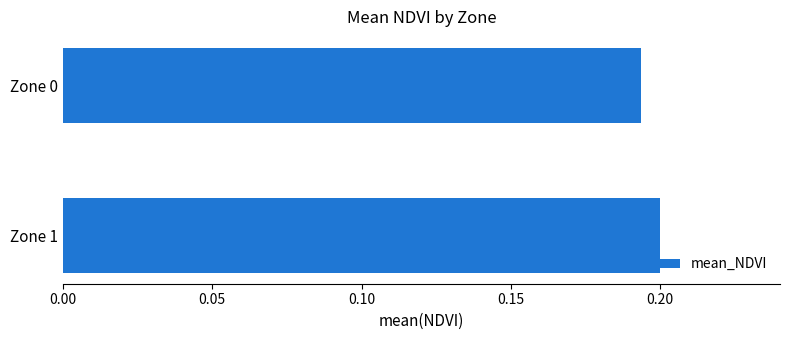

How many bars are there in total?

2